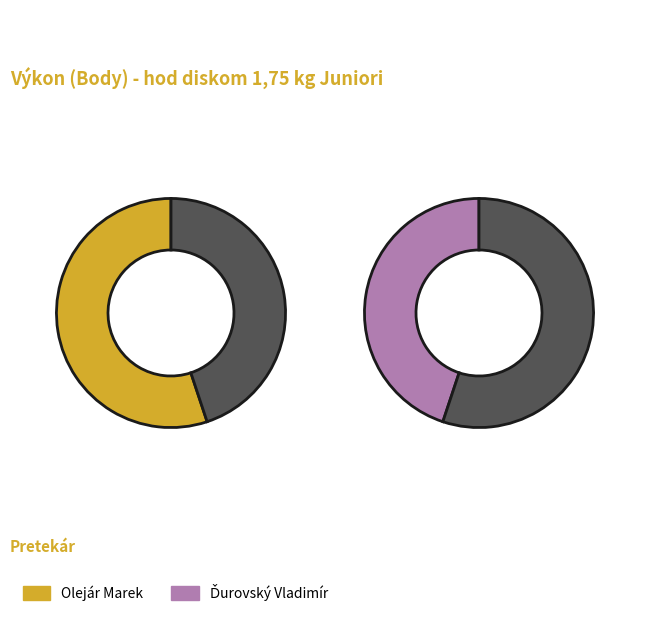

The Olejár Marek slice represents 68% of the pie. True or false?

False